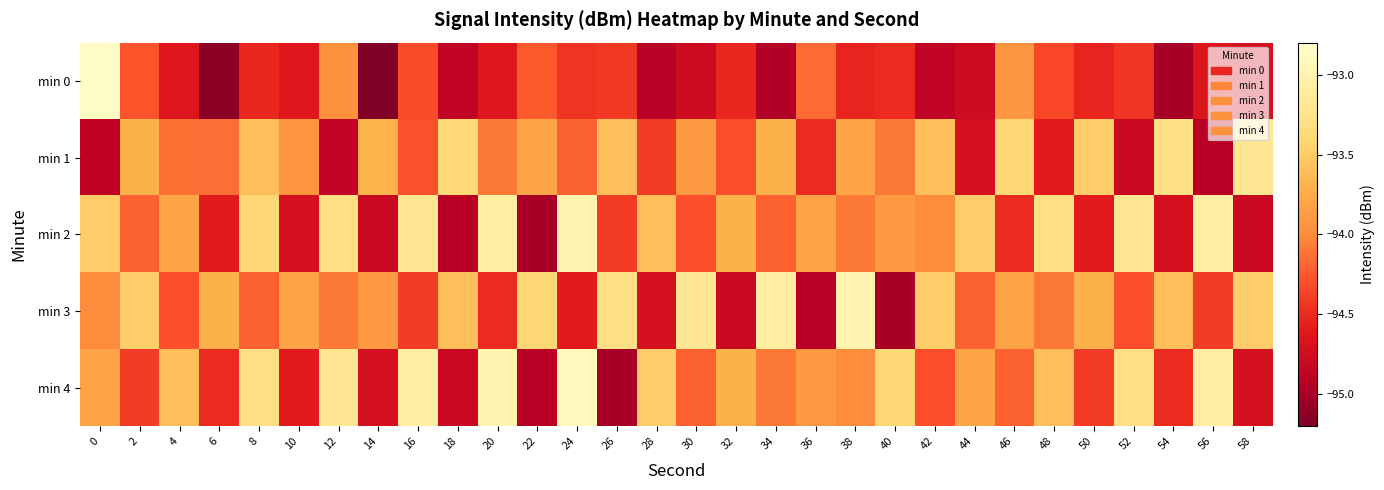

Rank the series by their maximum value, from highest to lowest.

min 0, min 4, min 2, min 3, min 1